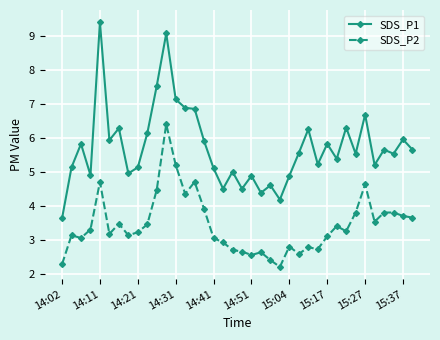

Count the number of categories in the chart.

38